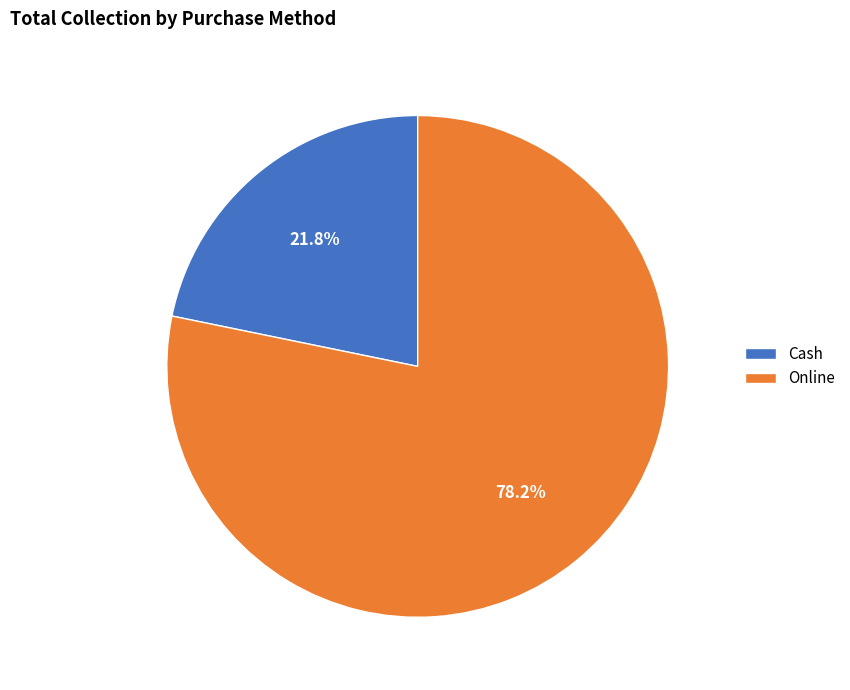

Approximately how many times larger is the value at Online compared to Cash?

3.6